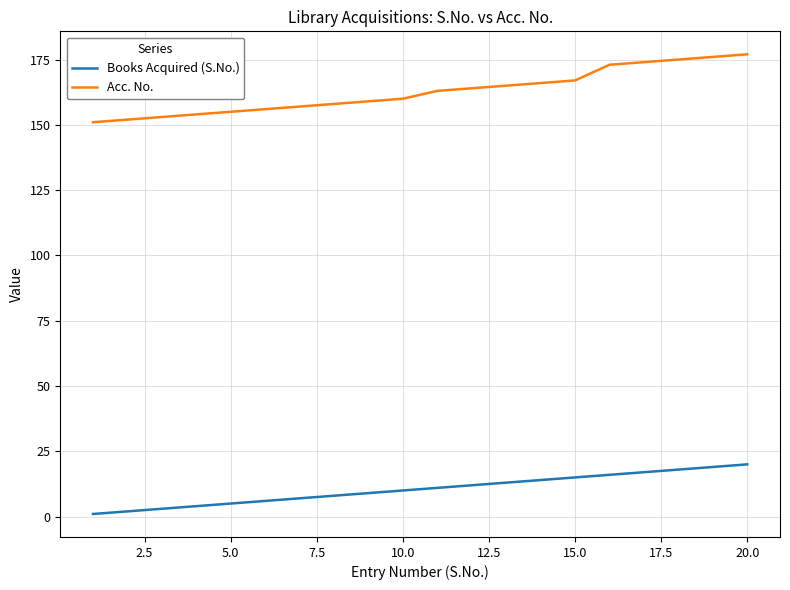

How many series are shown in this chart?

2